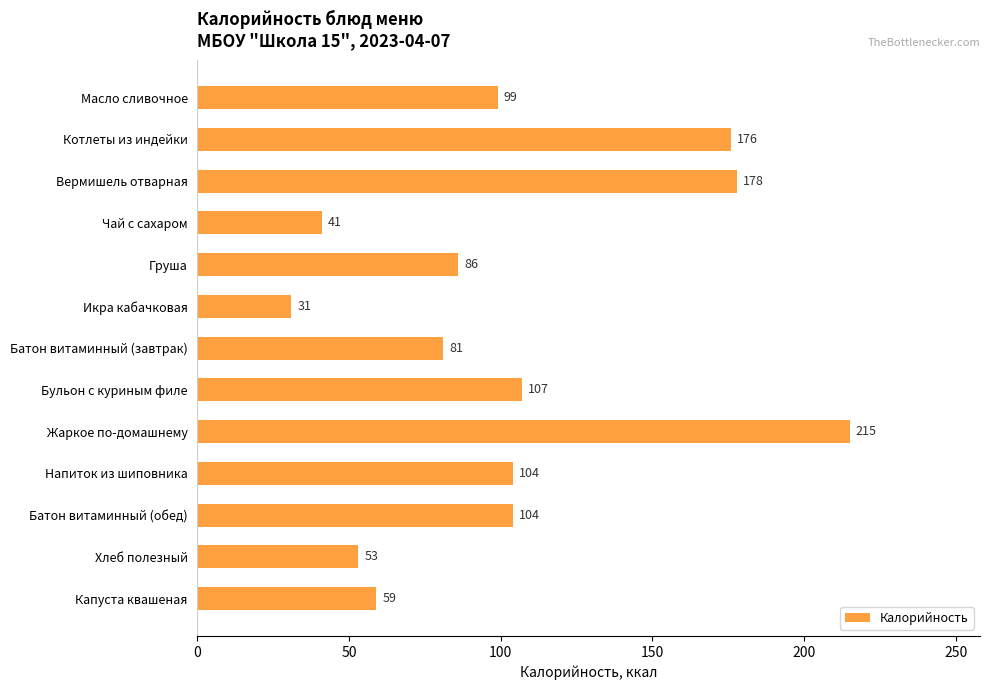

Are the bars horizontal?

Yes